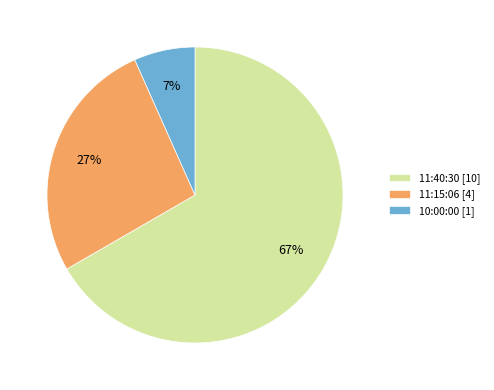

Rank the categories by value from lowest to highest.

10:00:00, 11:15:06, 11:40:30